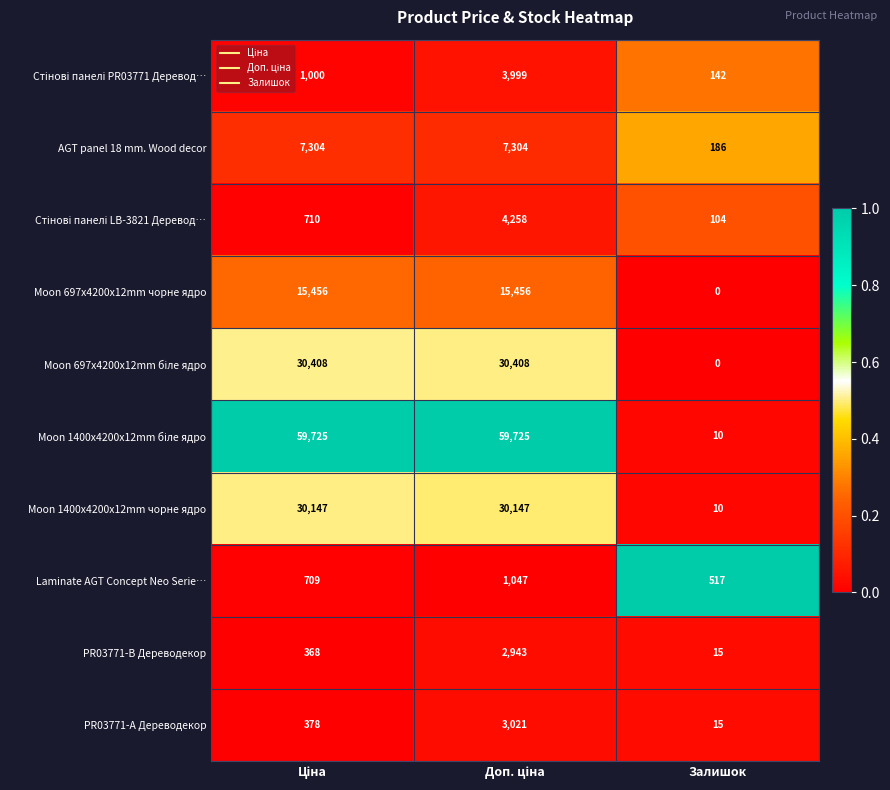

At which label does PR03771-B Дереводекор reach its minimum?

Залишок